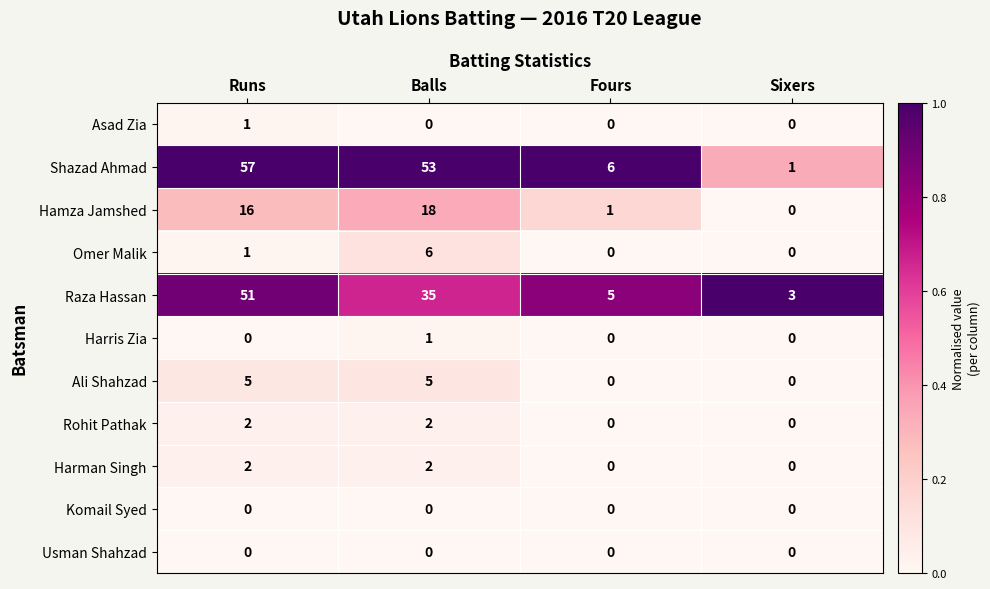

What is the sum of the Shazad Ahmad values at Runs and Fours?

63